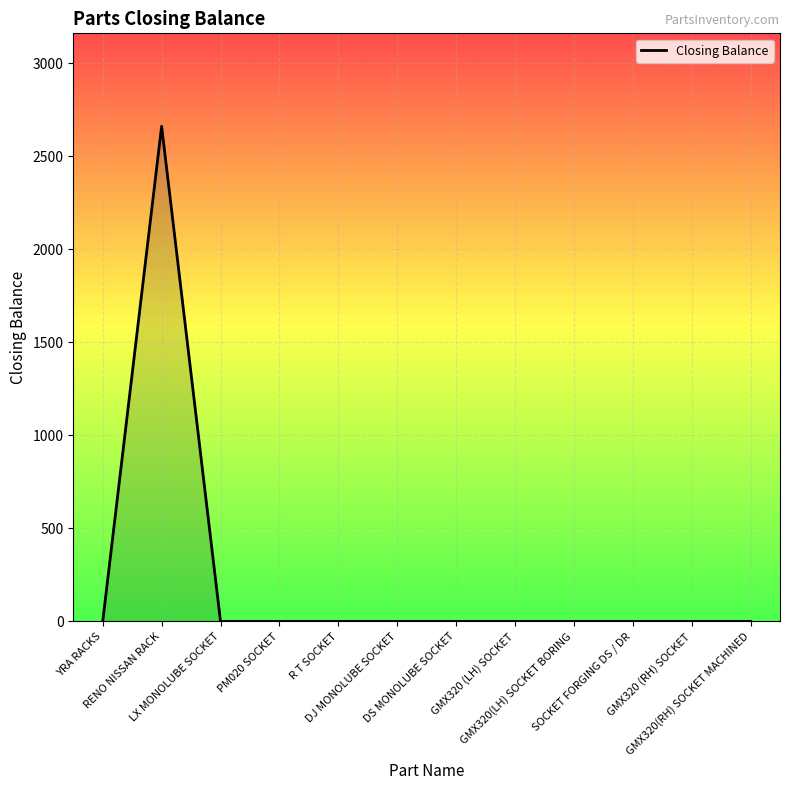

Reading left to right, transcribe all the data shown in this chart.

YRA RACKS=0	RENO NISSAN RACK=2661	LX MONOLUBE SOCKET=0	PM020 SOCKET=0	R T SOCKET=0	DJ MONOLUBE SOCKET=0	DS MONOLUBE SOCKET=0	GMX320 (LH) SOCKET=0	GMX320(LH) SOCKET BORING=0	SOCKET FORGING DS / DR=0	GMX320 (RH) SOCKET=0	GMX320(RH) SOCKET MACHINED=0